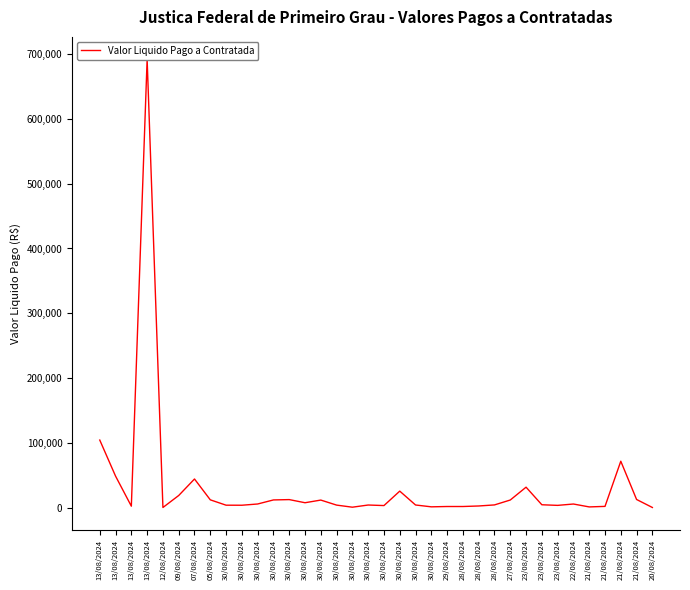

At which category does the data reach its first local valley?

13/08/2024